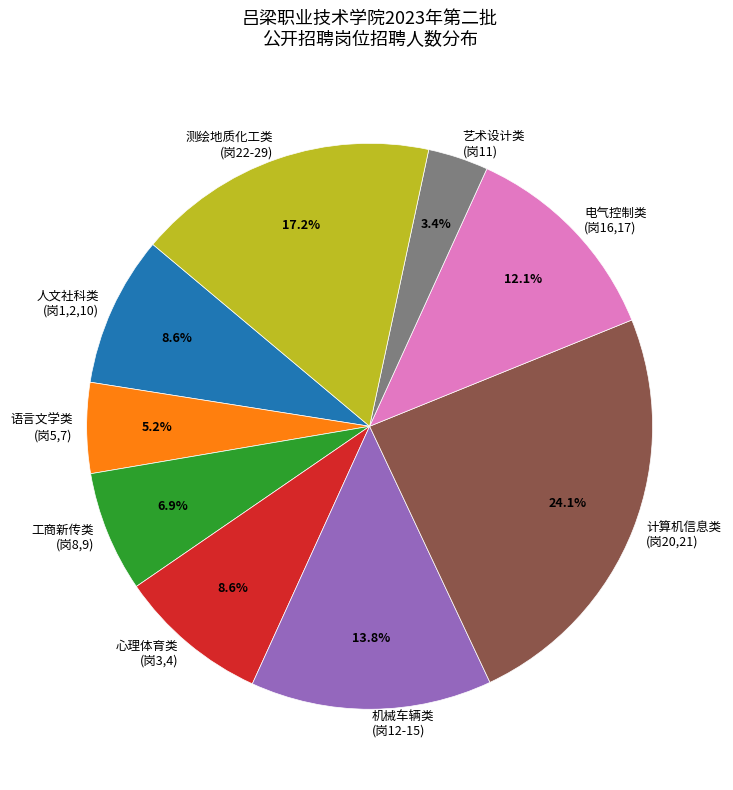

Does any single category account for the majority?

No